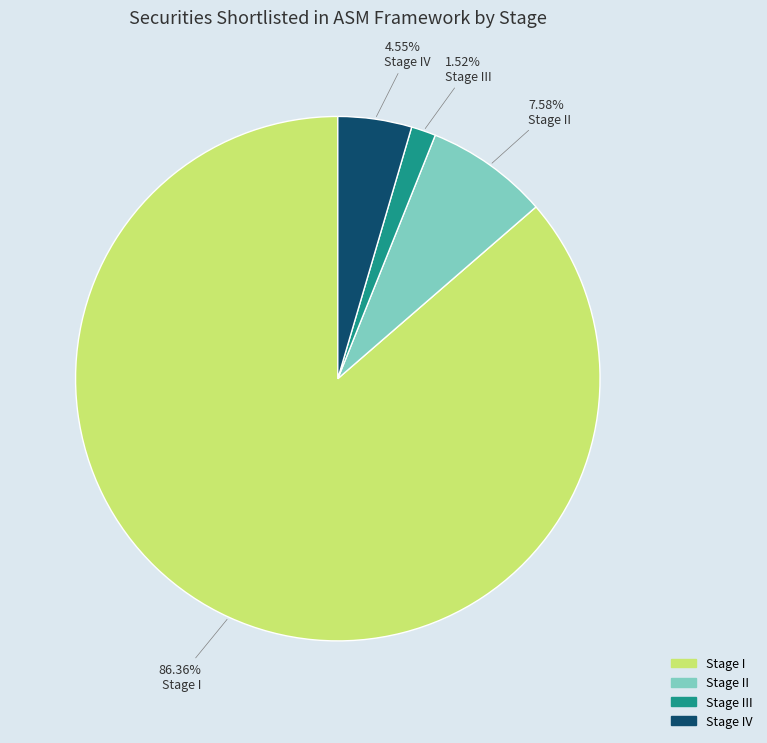

Does any single category account for the majority?

Yes